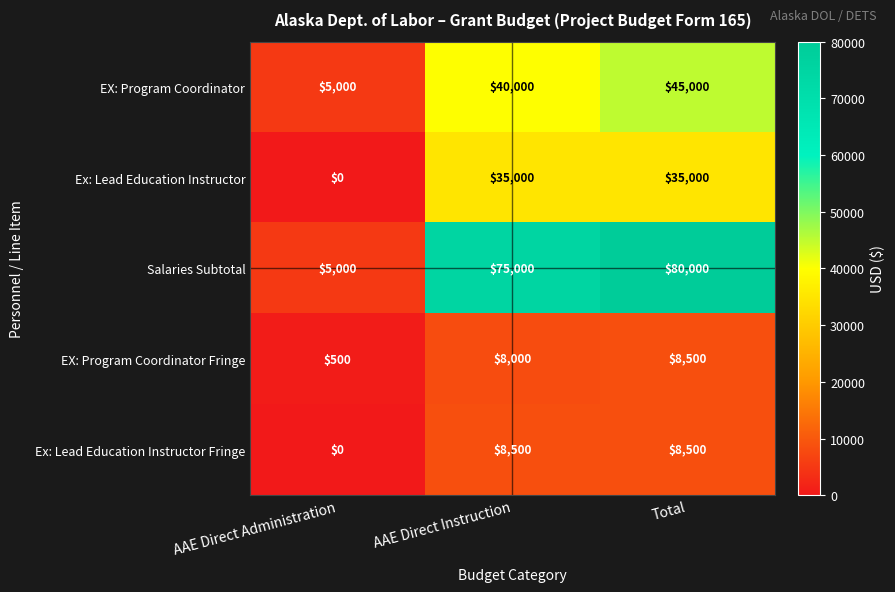

How many series are shown in this chart?

5